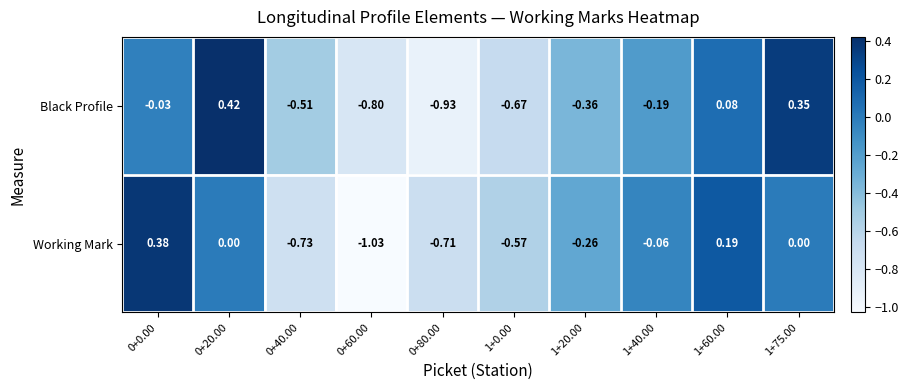

Is the value of Black Profile at 0+40.00 greater than the value of Working Mark at 0+40.00?

Yes